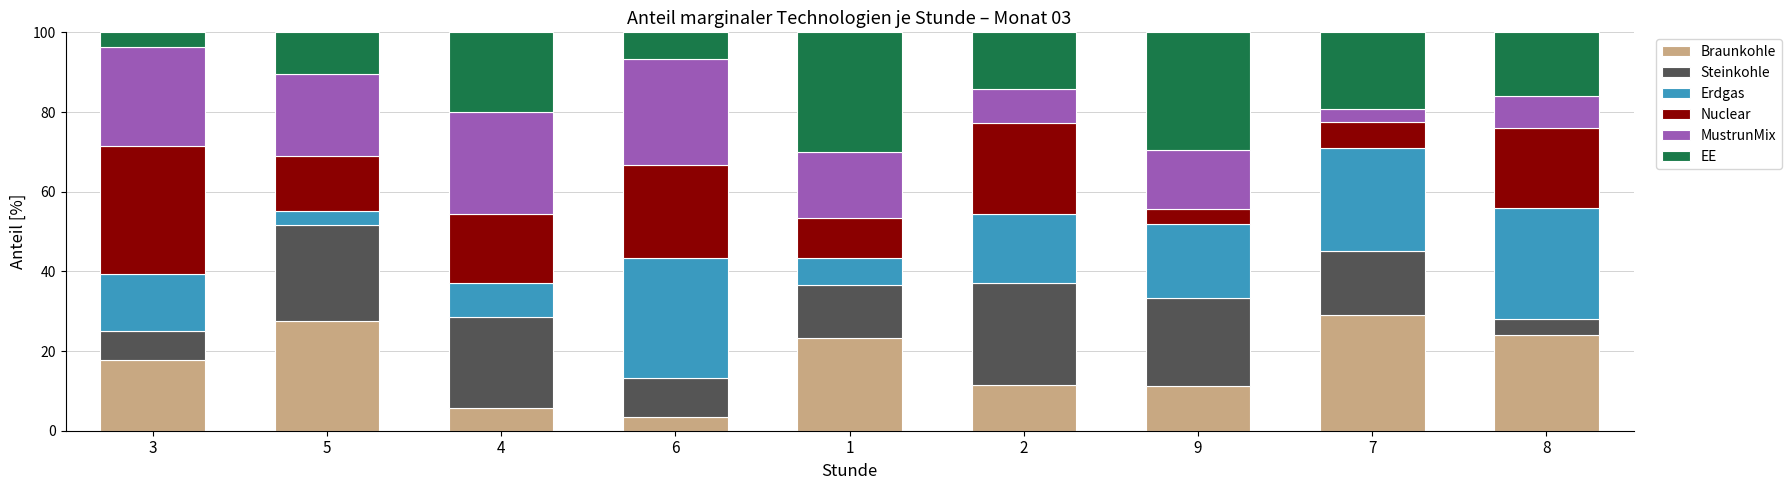

What is the sum of the Braunkohle values at 3 and 8?

41.9